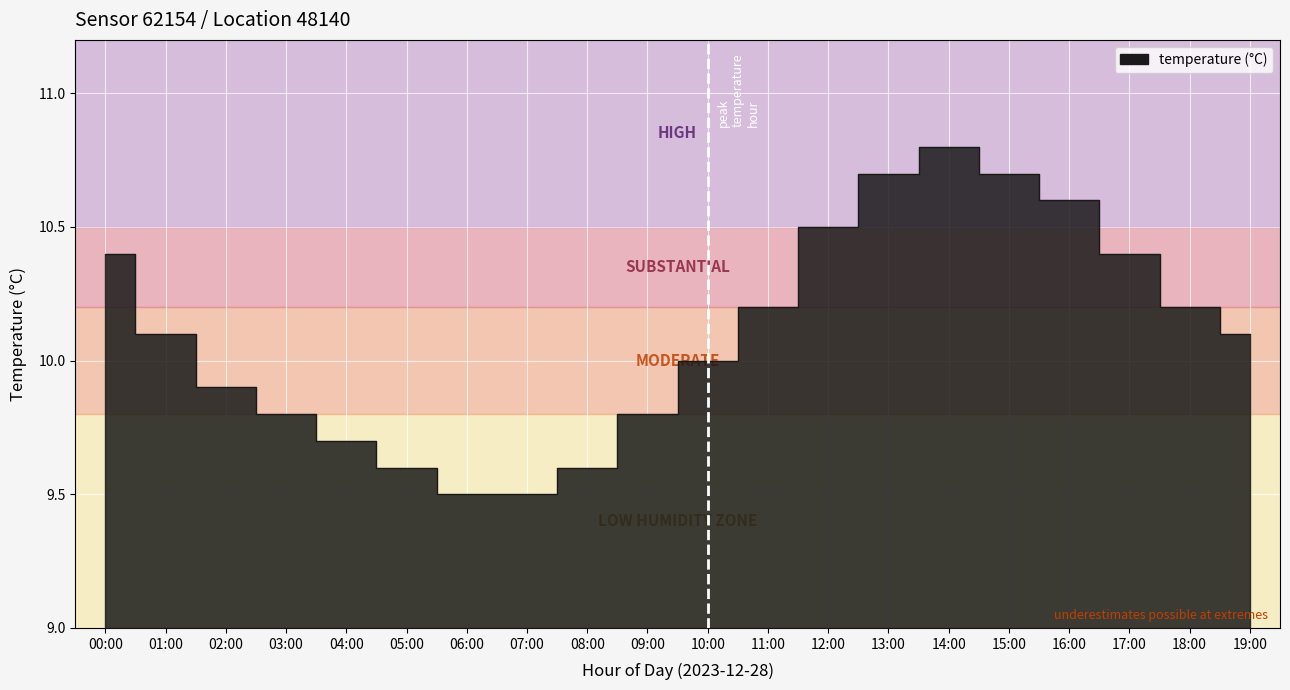

True or false: the data has more than 2 interior local peaks.

False